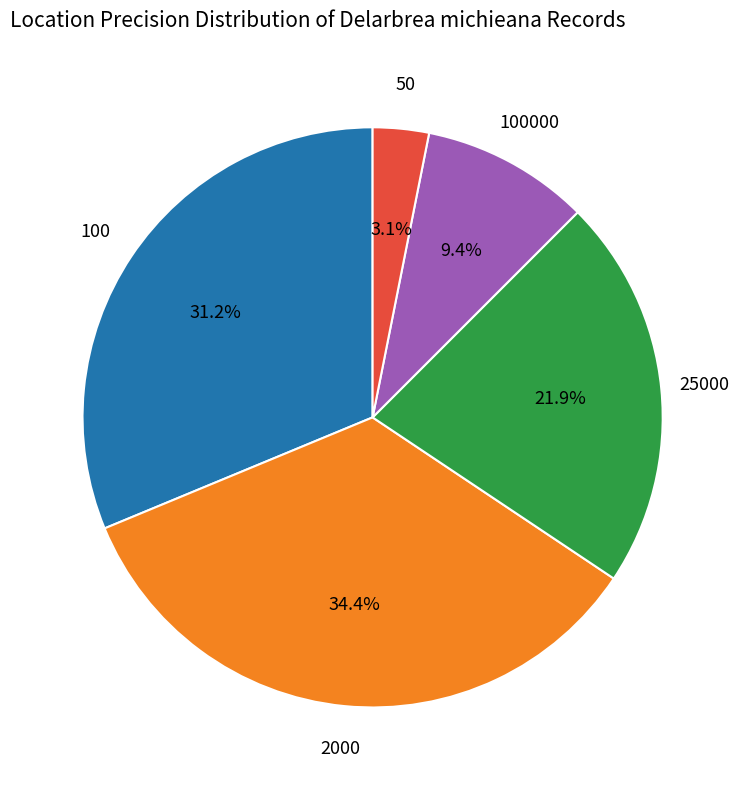

To the nearest percent, what is the difference between the largest and smallest slice percentages?

31%